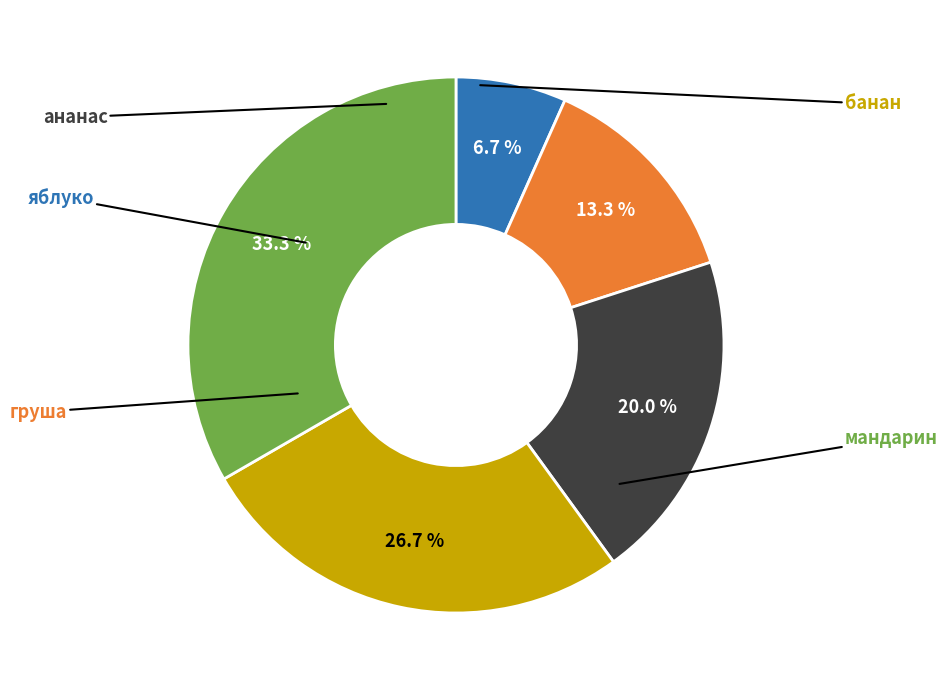

Is яблуко the majority of the pie?

No